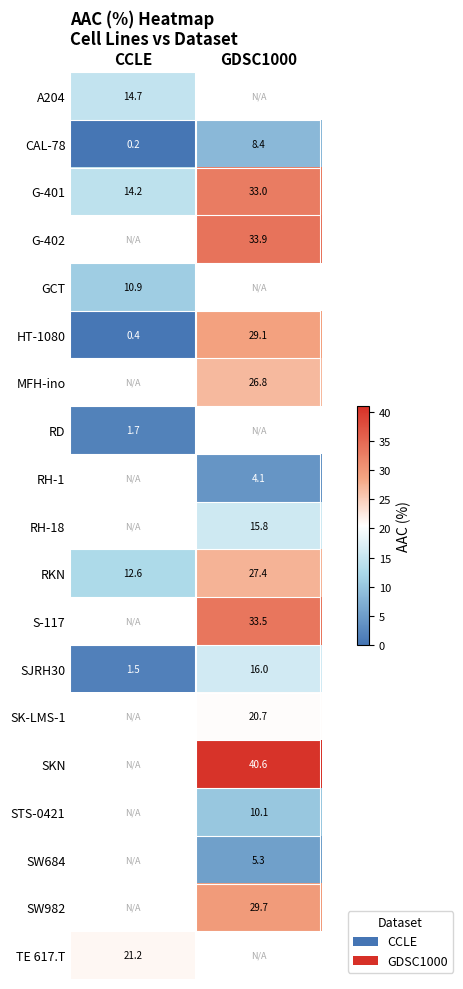

At how many categories does at least one series exceed 3?

2